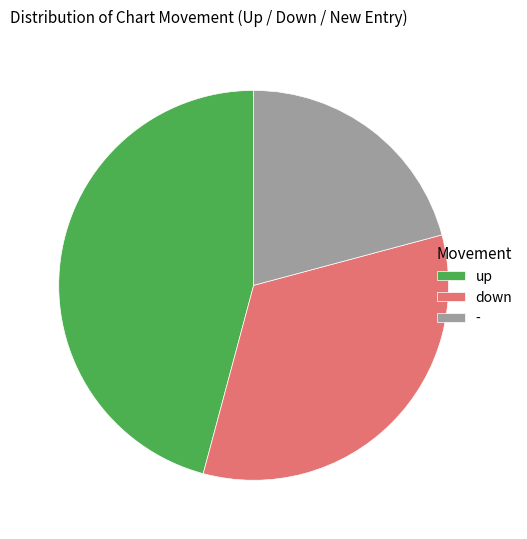

Is the sum of - and down greater than half?

Yes